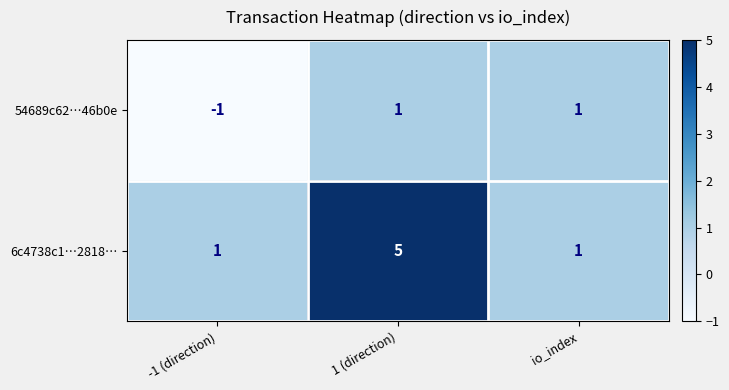

Reading right to left, what are all the values shown in this chart?

54689c62…46b0e: io_index=1	1 (direction)=1	-1 (direction)=-1
6c4738c1…2818…: io_index=1	1 (direction)=5	-1 (direction)=1